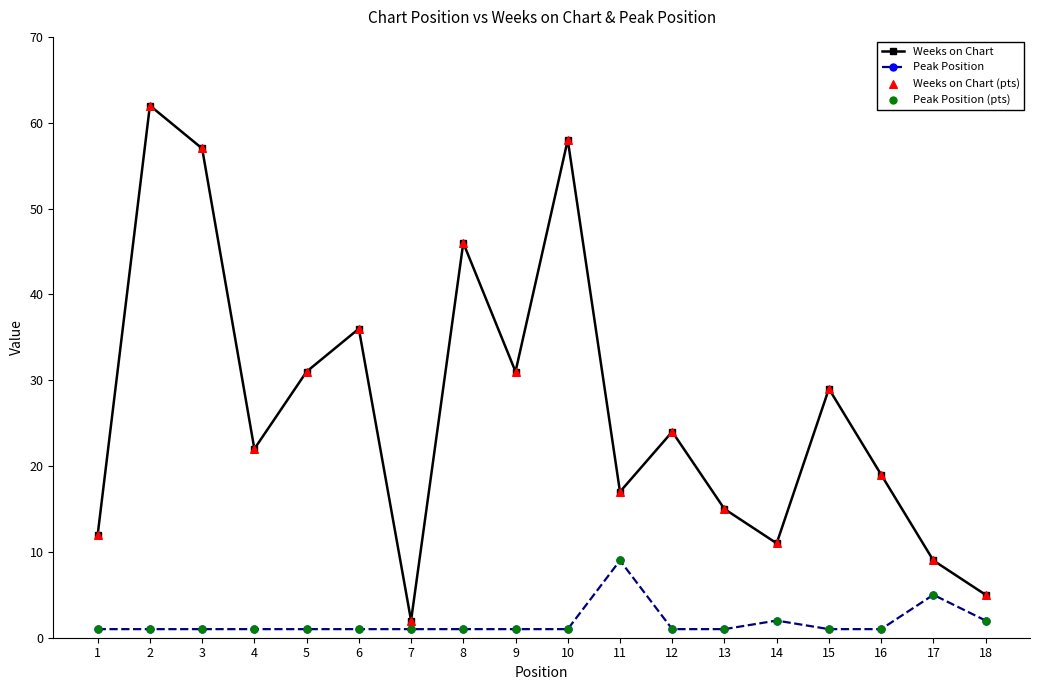

Which series has the largest range (max minus min)?

Weeks on Chart